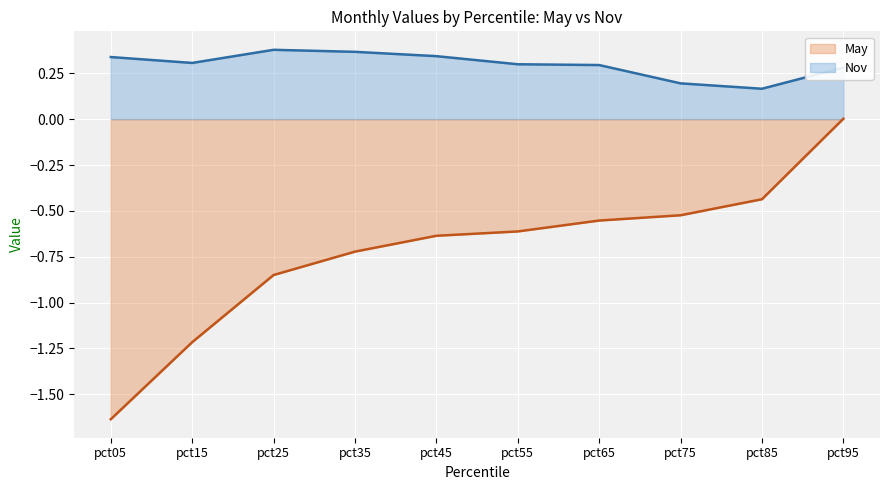

At which category does the chart reach its minimum across all series?

pct05